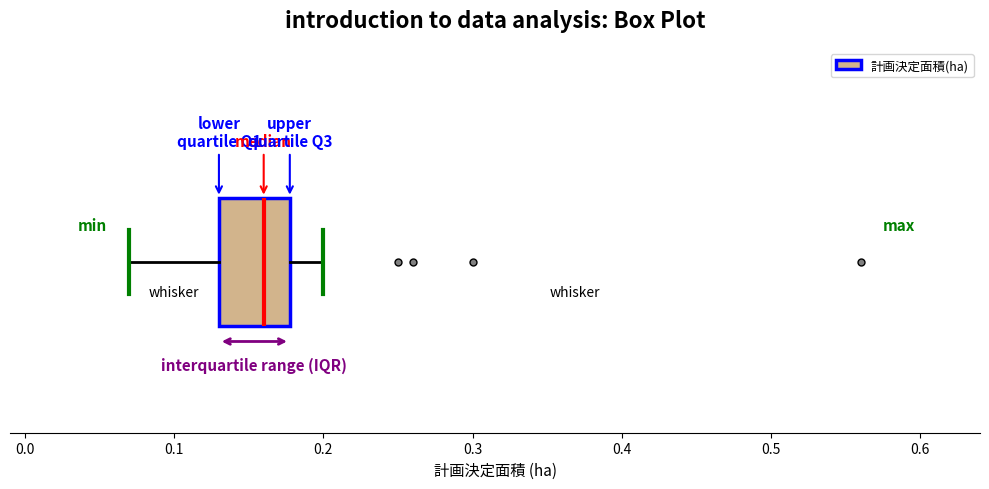

Where is the right edge of the box on the x-axis? The values are not printed on the chart, so give them approximately, as read against the axis.

0.18